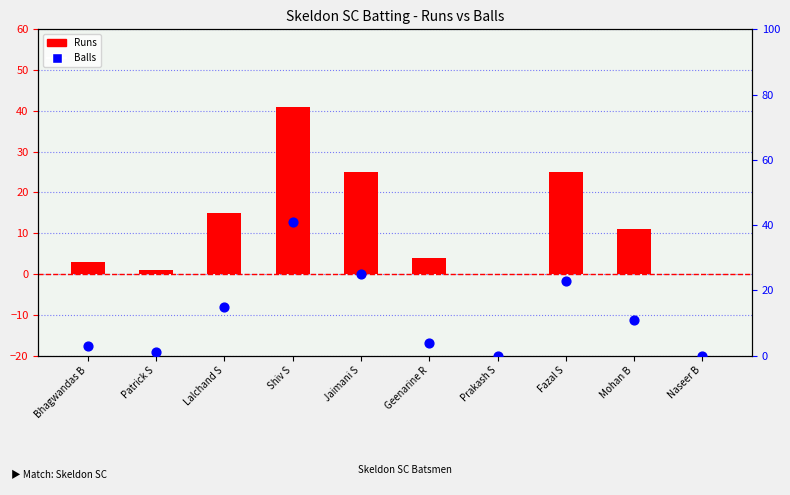

Is the value of Runs at Fazal S greater than the value of Balls at Geenarine R?

Yes